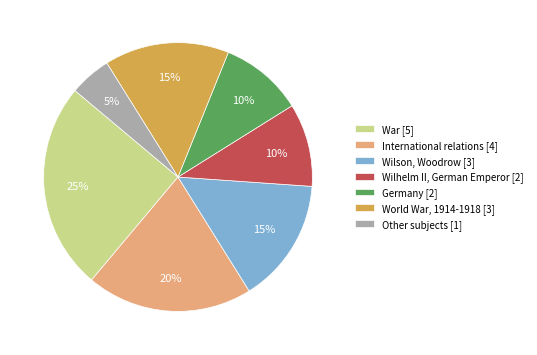

To the nearest percent, what portion does Other subjects [1] represent?

5%